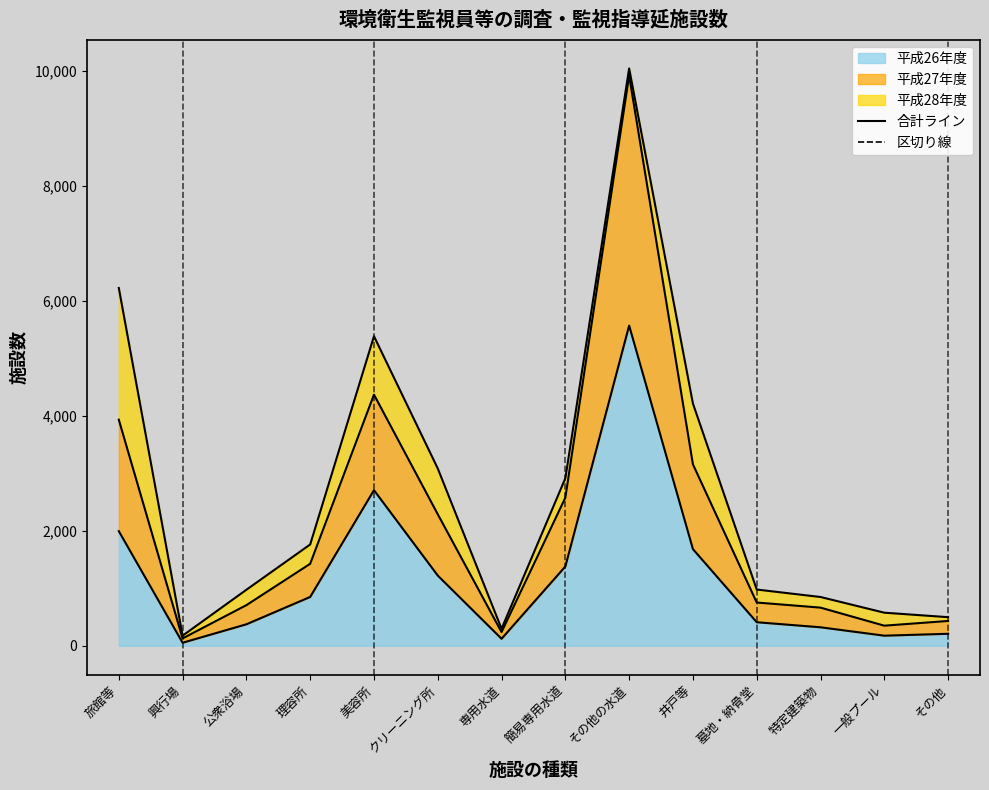

The 平成26年度 series shows 1380 at 簡易専用水道. True or false?

True